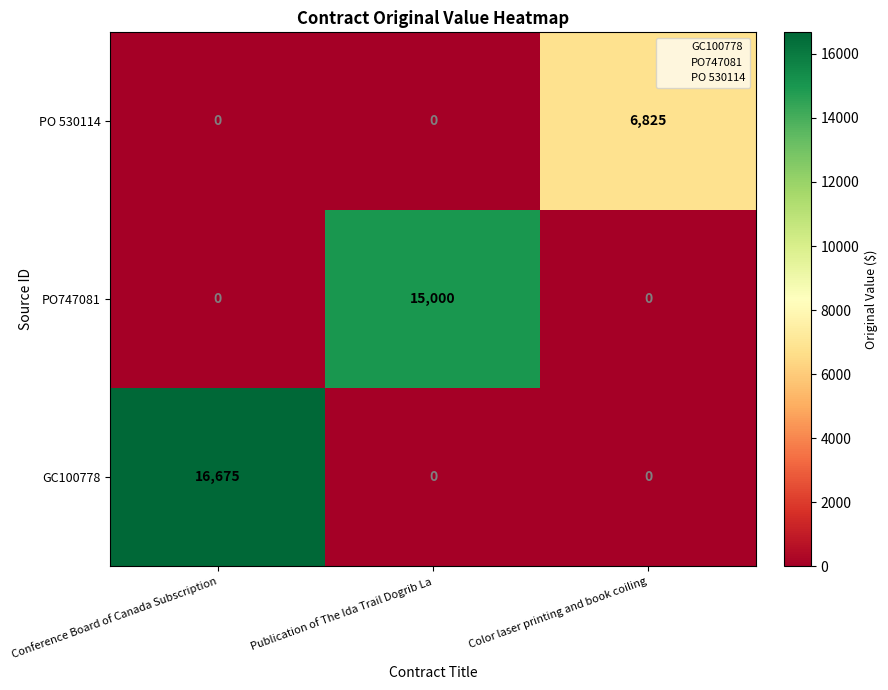

At how many categories does at least one series exceed 1078?

3